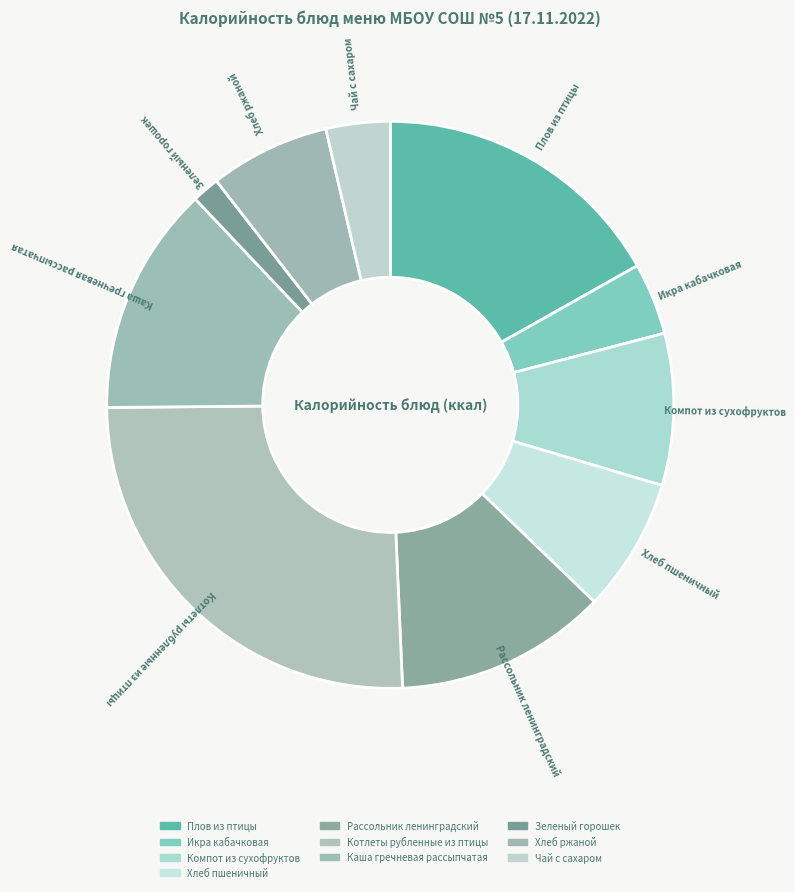

How many slices are in this pie chart?

10